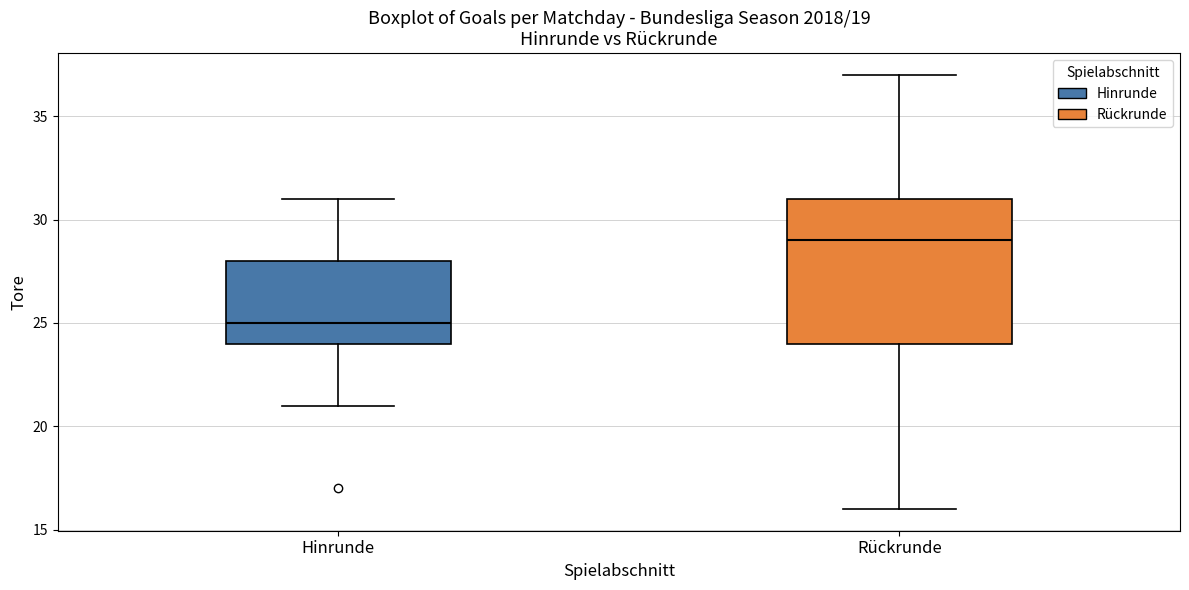

Reading left to right, read every box against the y-axis: the position of its median line, the range the box covers, and the ends of its whiskers. The values are not printed on the chart, so give them approximately, as read against the axis.

Hinrunde: median 25, box 24 to 28, whiskers 21 to 31
Rückrunde: median 29, box 24 to 31, whiskers 16 to 37